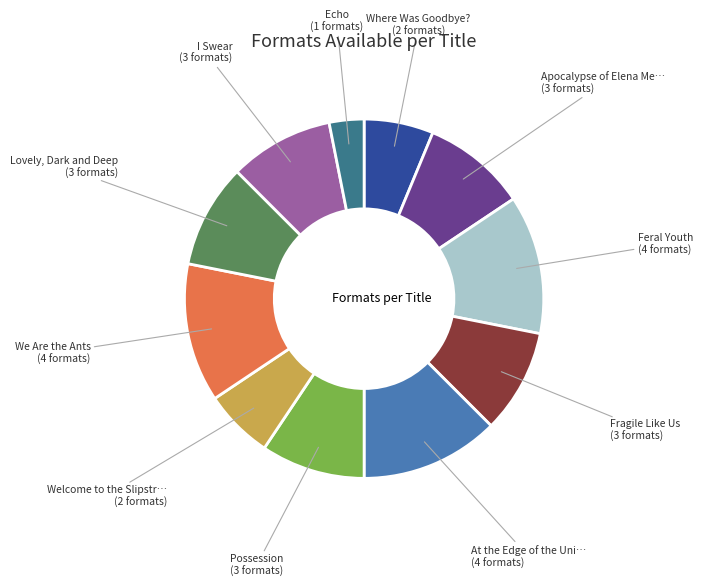

Does any single category account for the majority?

No